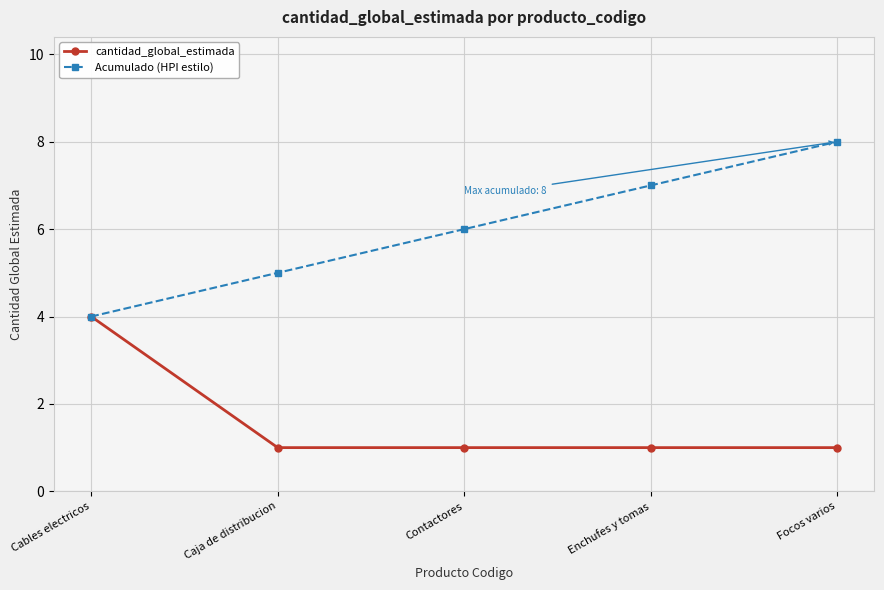

What is the greatest value displayed?

8